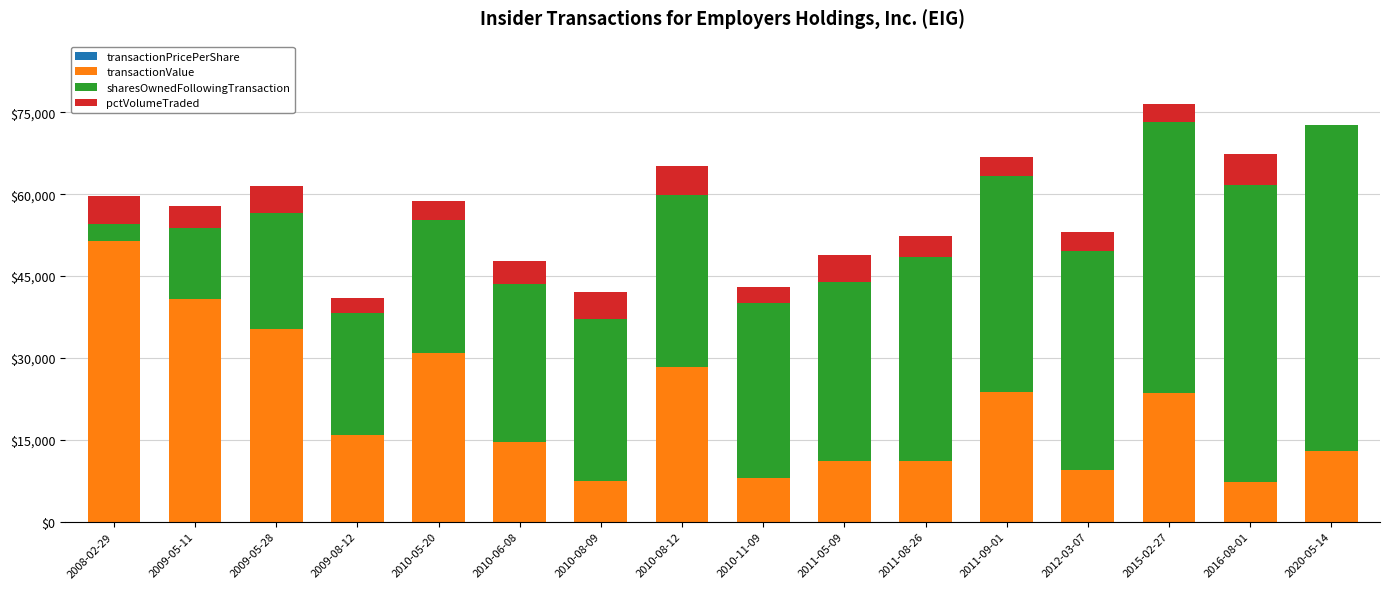

Does the chart contain stacked bars?

Yes